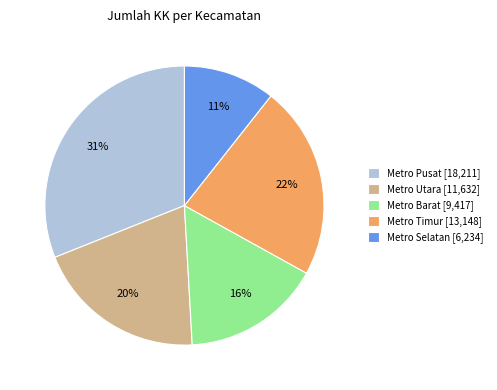

Is there a majority slice in this chart?

No